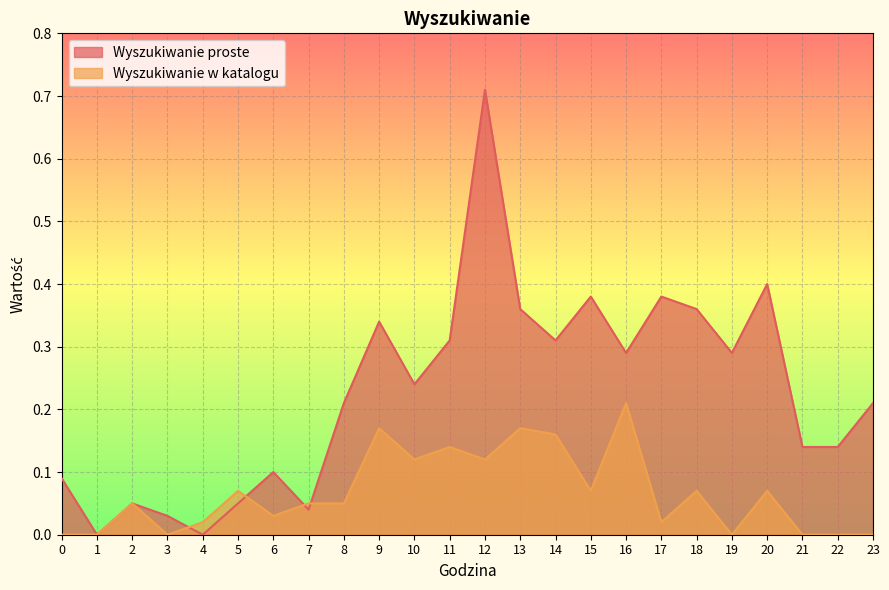

Which series has the largest total across all categories?

Wyszukiwanie proste